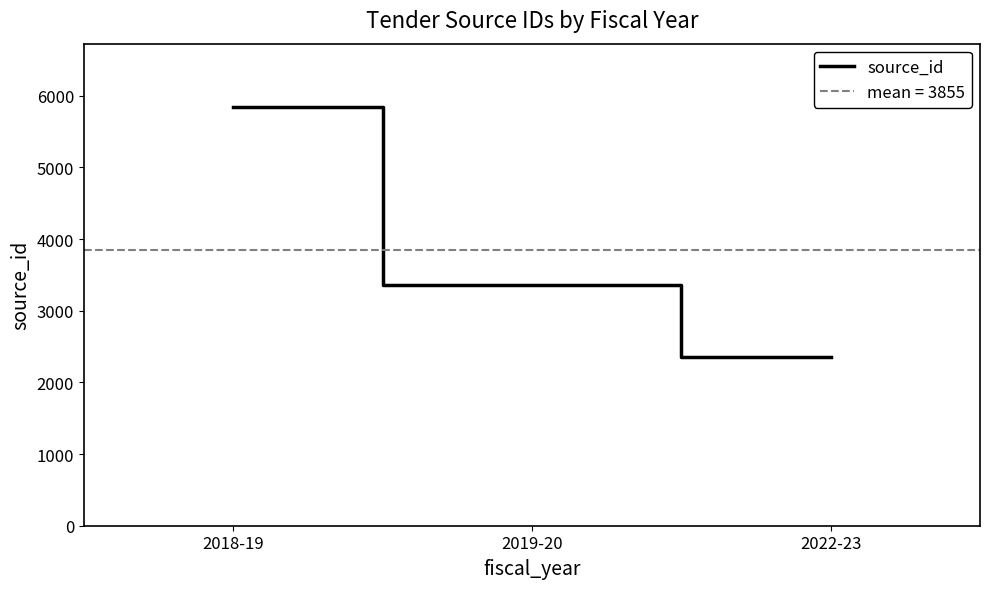

The chart shows a value of 8851 at 2018-19. True or false?

False